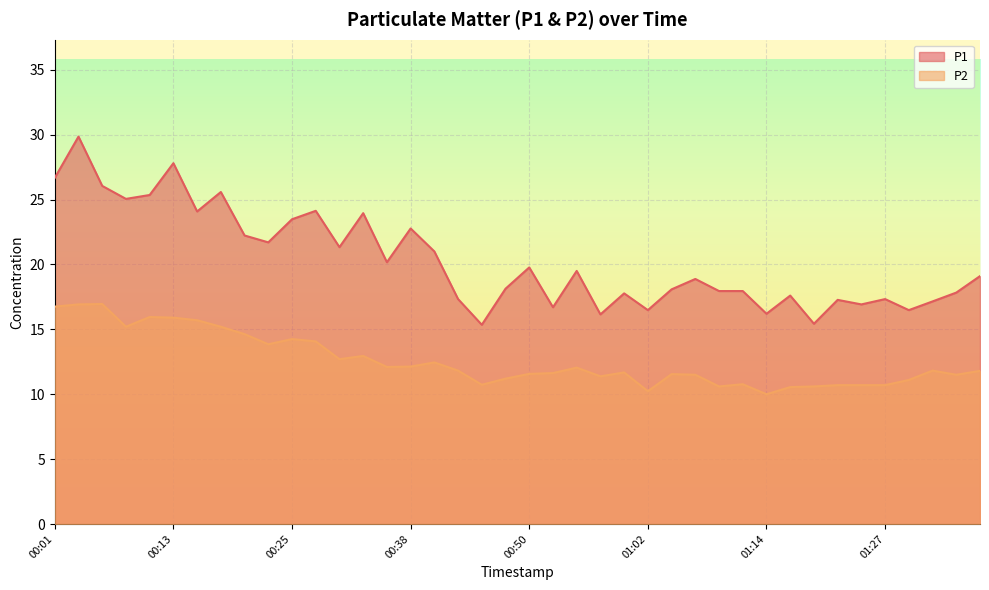

Reading left to right, list all the values displayed in this chart.

P1: 00:01=26.7	00:03=29.9	00:06=26.1	00:08=25.1	00:11=25.4	00:13=27.8	00:15=24.1	00:18=25.6	00:20=22.2	00:23=21.7	00:25=23.5	00:28=24.1	00:30=21.3	00:33=23.9	00:35=20.2	00:38=22.8	00:40=21.0	00:42=17.3	00:45=15.3	00:47=18.1	00:50=19.8	00:52=16.7	00:55=19.5	00:57=16.1	01:00=17.8	01:02=16.5	01:05=18.1	01:07=18.9	01:10=17.9	01:12=17.9	01:14=16.2	01:17=17.6	01:19=15.4	01:22=17.3	01:24=16.9	01:27=17.3	01:29=16.5	01:32=17.1	01:34=17.8	01:37=19.1
P2: 00:01=16.8	00:03=16.9	00:06=16.9	00:08=15.2	00:11=15.9	00:13=15.9	00:15=15.7	00:18=15.2	00:20=14.6	00:23=13.8	00:25=14.2	00:28=14.1	00:30=12.7	00:33=12.9	00:35=12.1	00:38=12.1	00:40=12.4	00:42=11.8	00:45=10.7	00:47=11.2	00:50=11.6	00:52=11.6	00:55=12.1	00:57=11.4	01:00=11.7	01:02=10.2	01:05=11.6	01:07=11.5	01:10=10.6	01:12=10.8	01:14=10.0	01:17=10.6	01:19=10.6	01:22=10.7	01:24=10.7	01:27=10.7	01:29=11.1	01:32=11.8	01:34=11.5	01:37=11.8